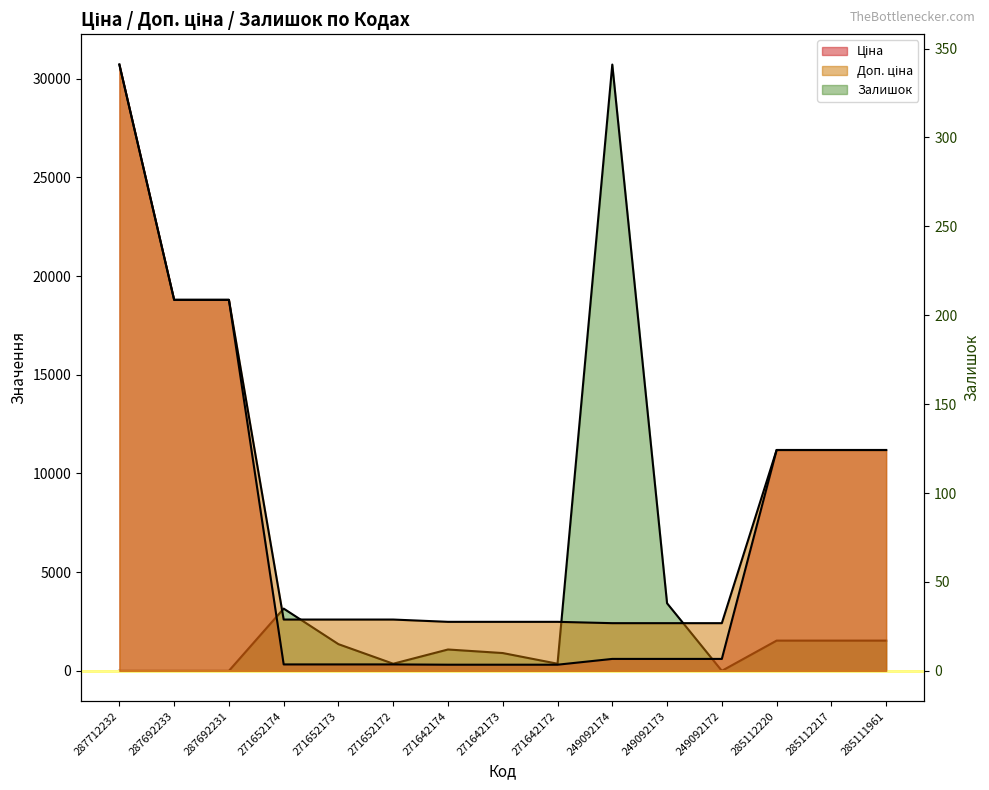

What is the sum of the Ціна values at 249092174 and 285111961?

11791.9